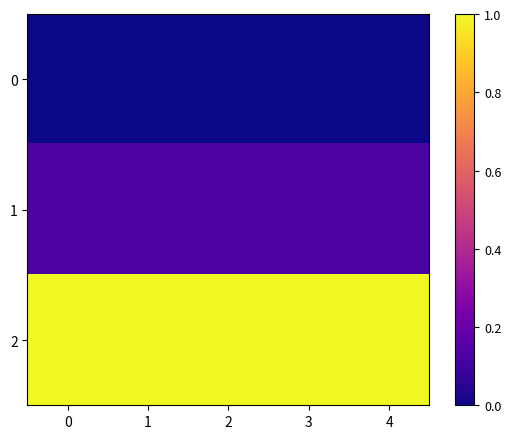

Which has a higher value, 2 or 3?

2